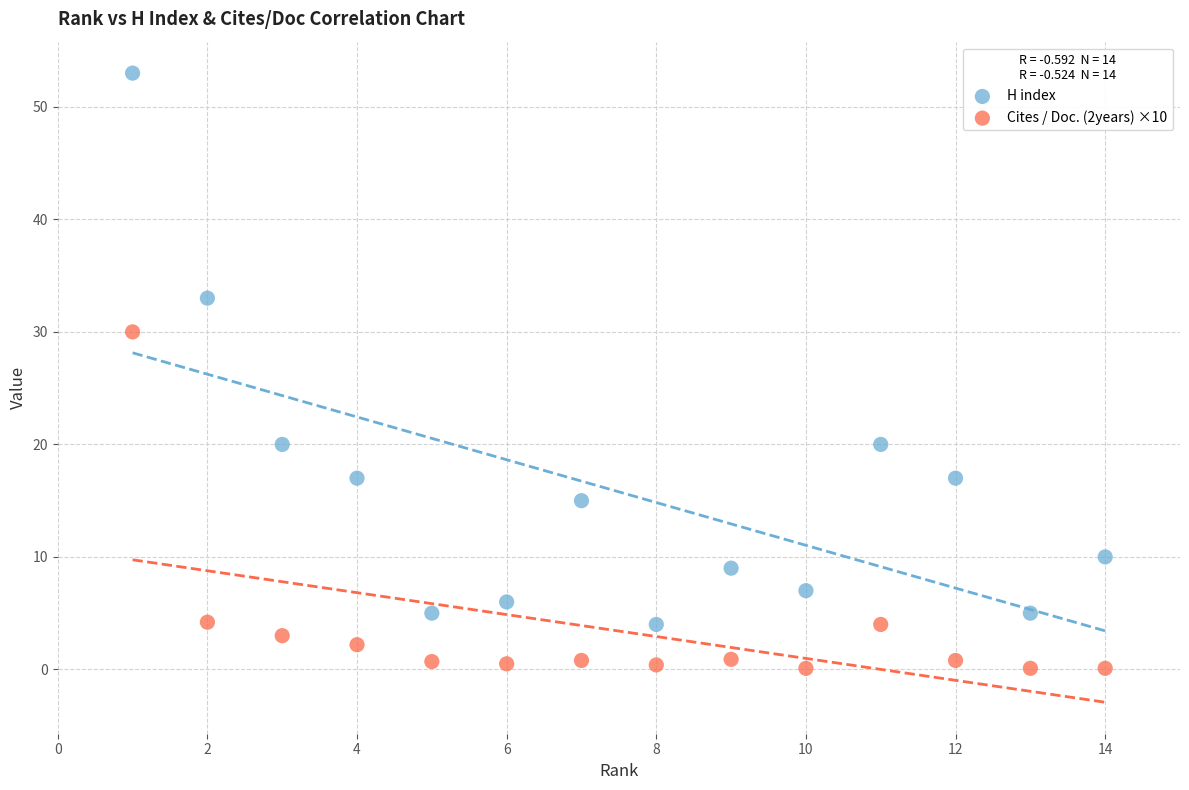

Which series contains the lowest Y value?

Cites / Doc. (2years) ×10